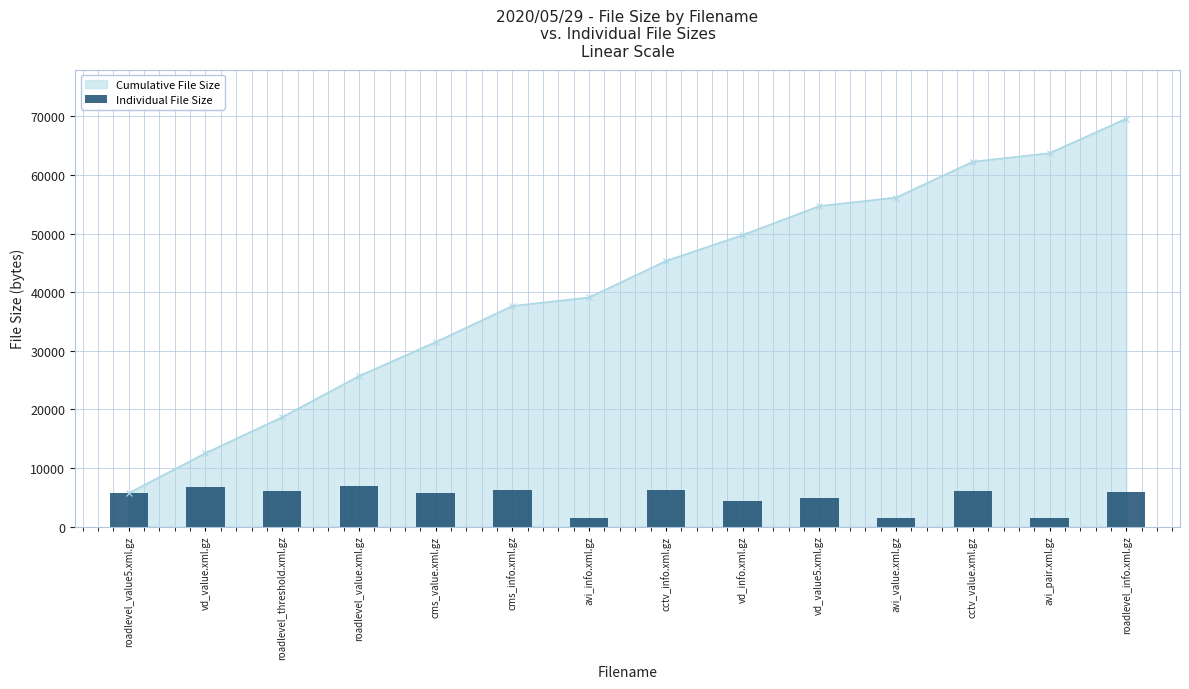

What position from the right is roadlevel_threshold.xml.gz?

12